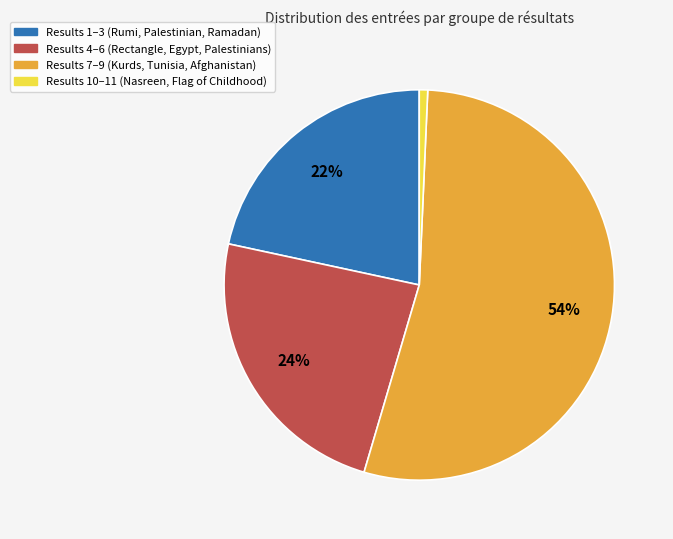

Count the number of slices in the pie.

4